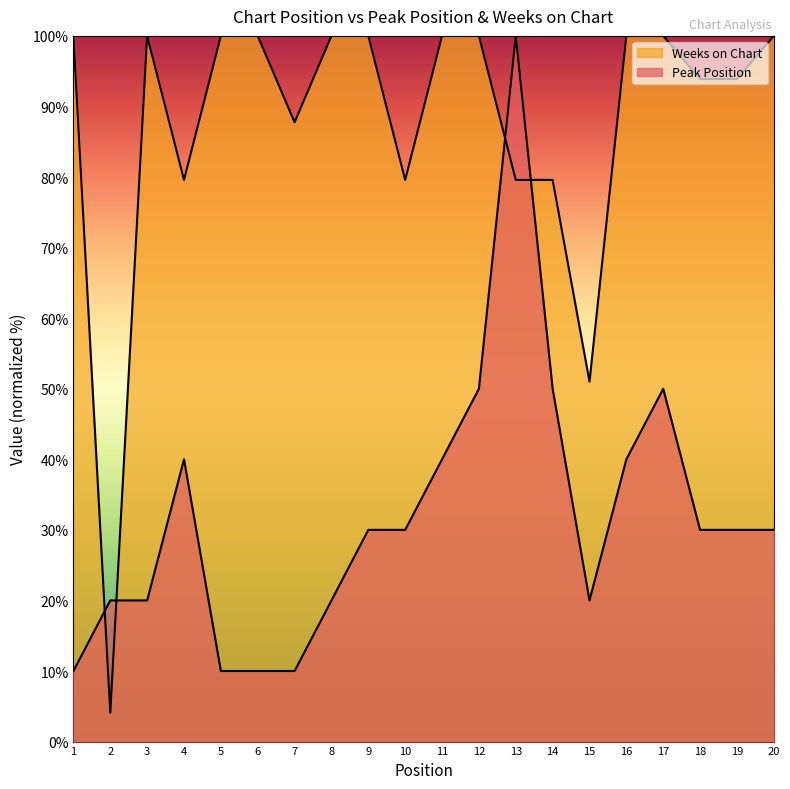

At which label does Peak Position reach its peak?

13